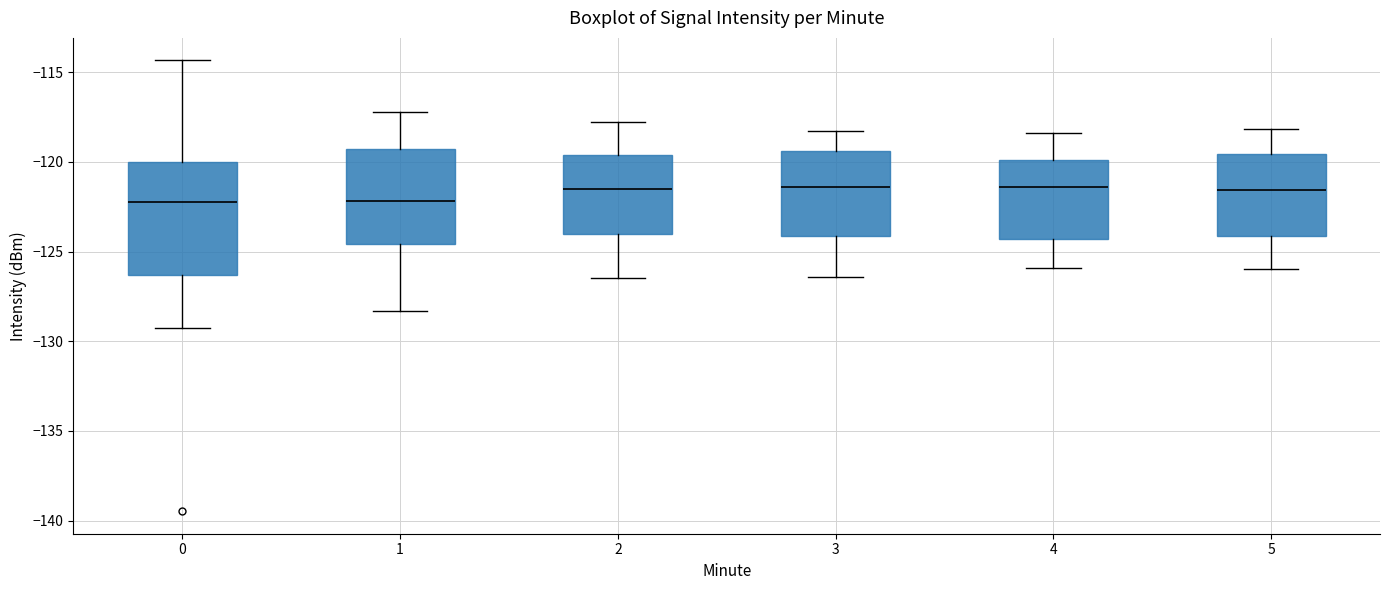

Comparing the boxes themselves (not the whiskers), which one is the tallest?

0